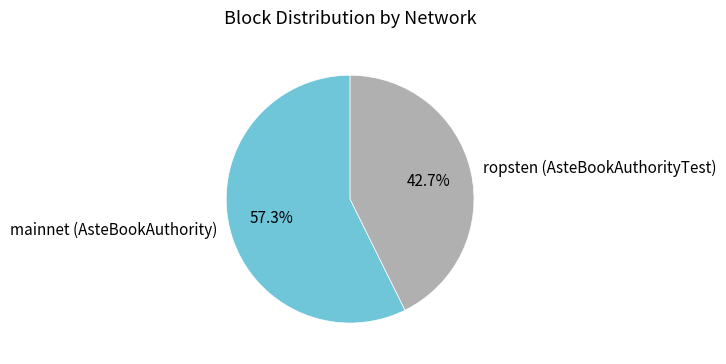

What percentage is NOT represented by mainnet (AsteBookAuthority)?

42.7%